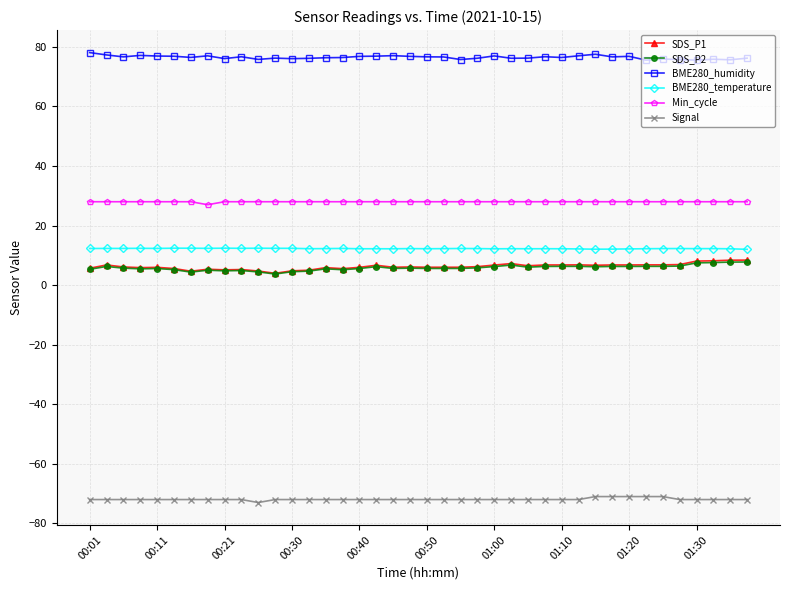

At how many categories does at least one series exceed 19?

40